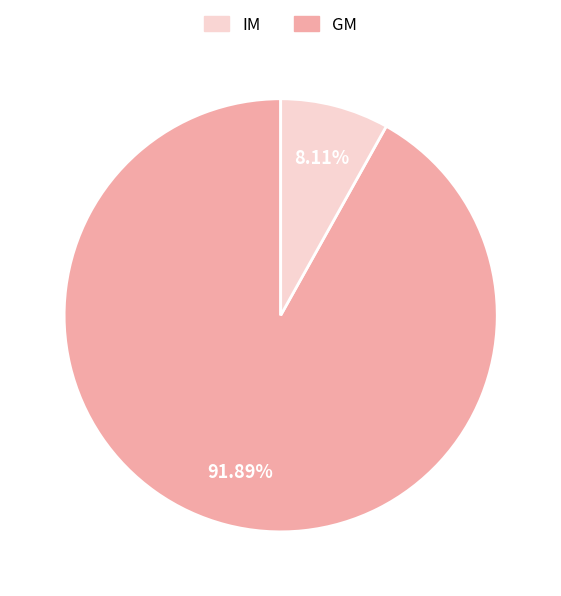

Which slice is the largest?

GM